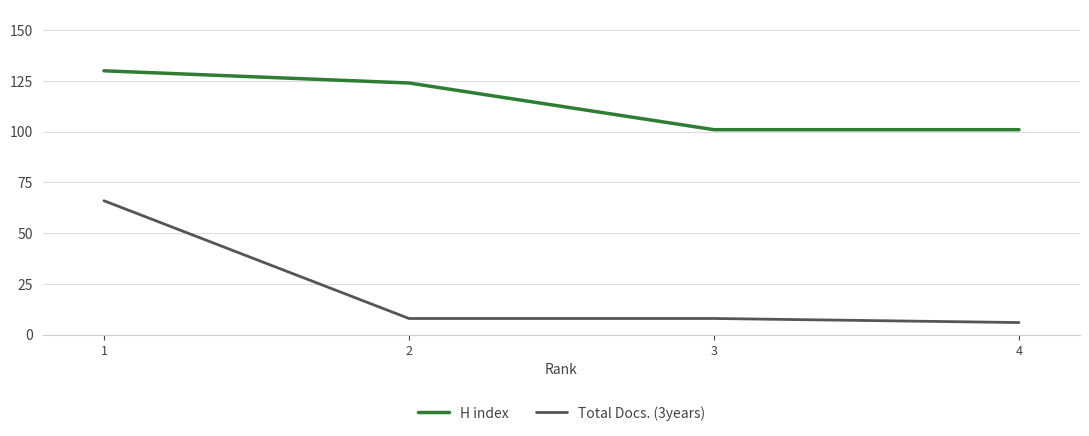

What is the difference between the second highest and minimum values in the H index series?

23